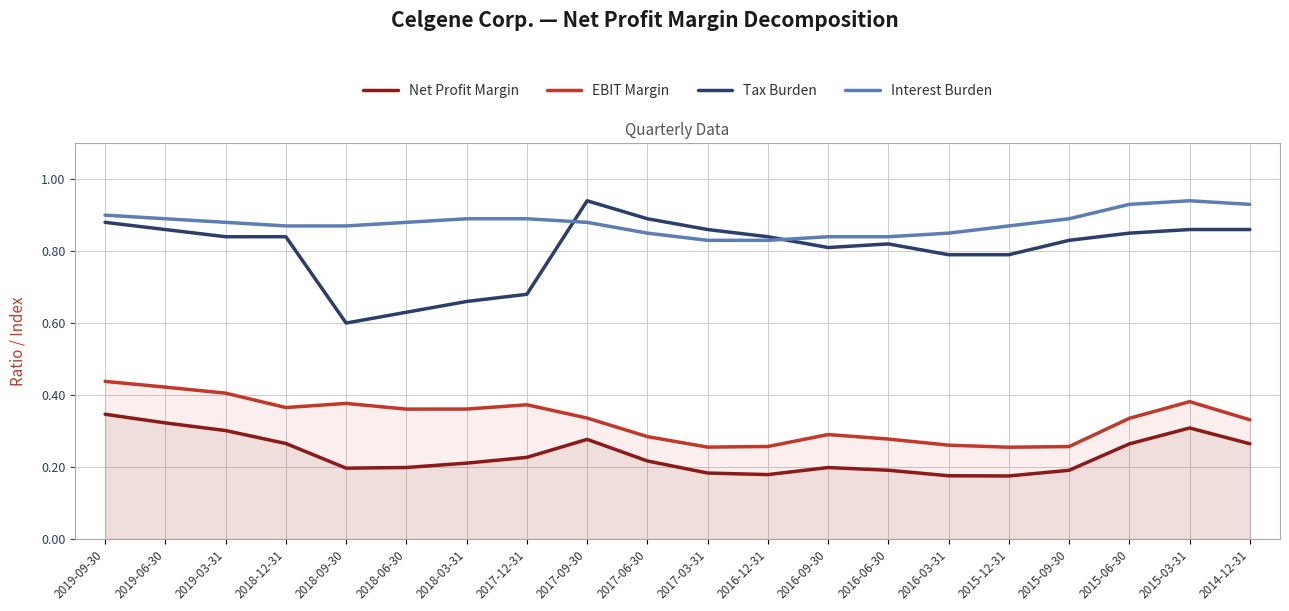

At which label does EBIT Margin reach its minimum?

2015-12-31